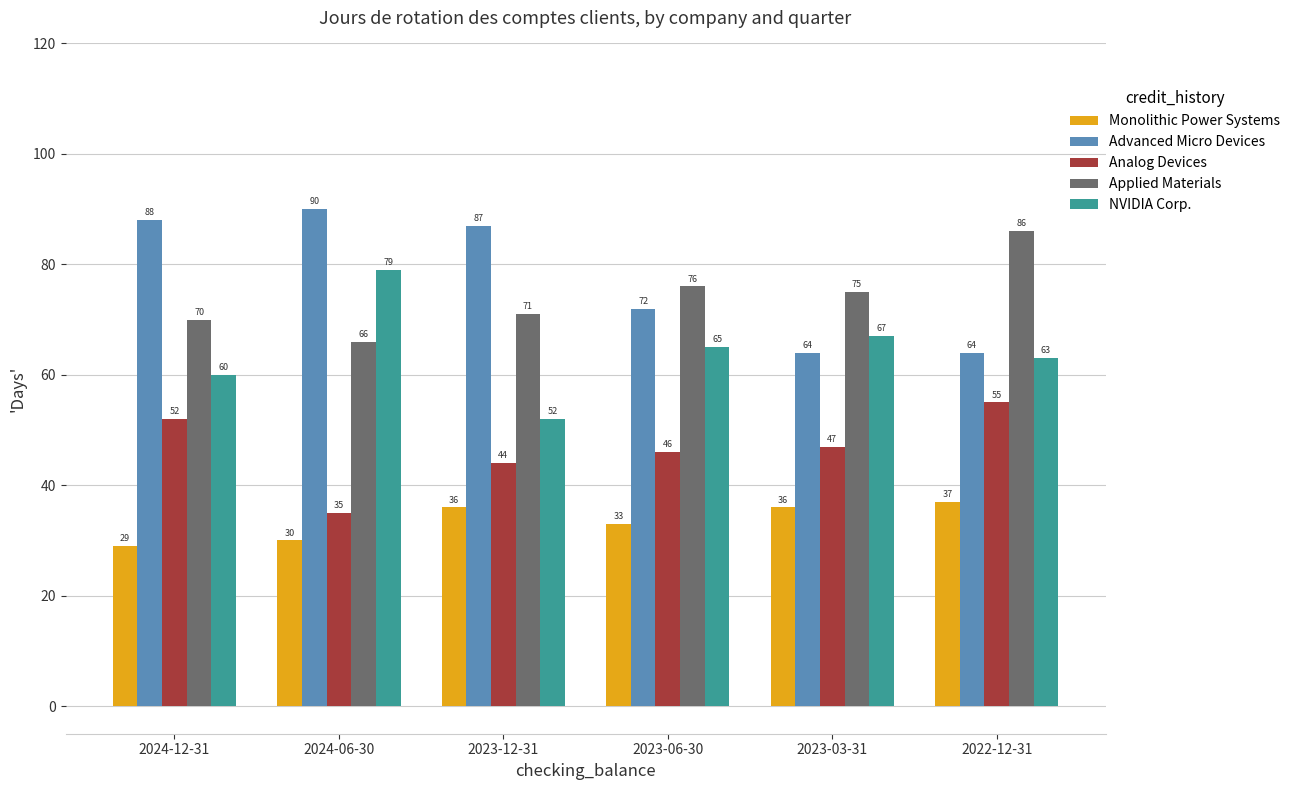

Where is NVIDIA Corp. nearest to the value 65?

2023-06-30